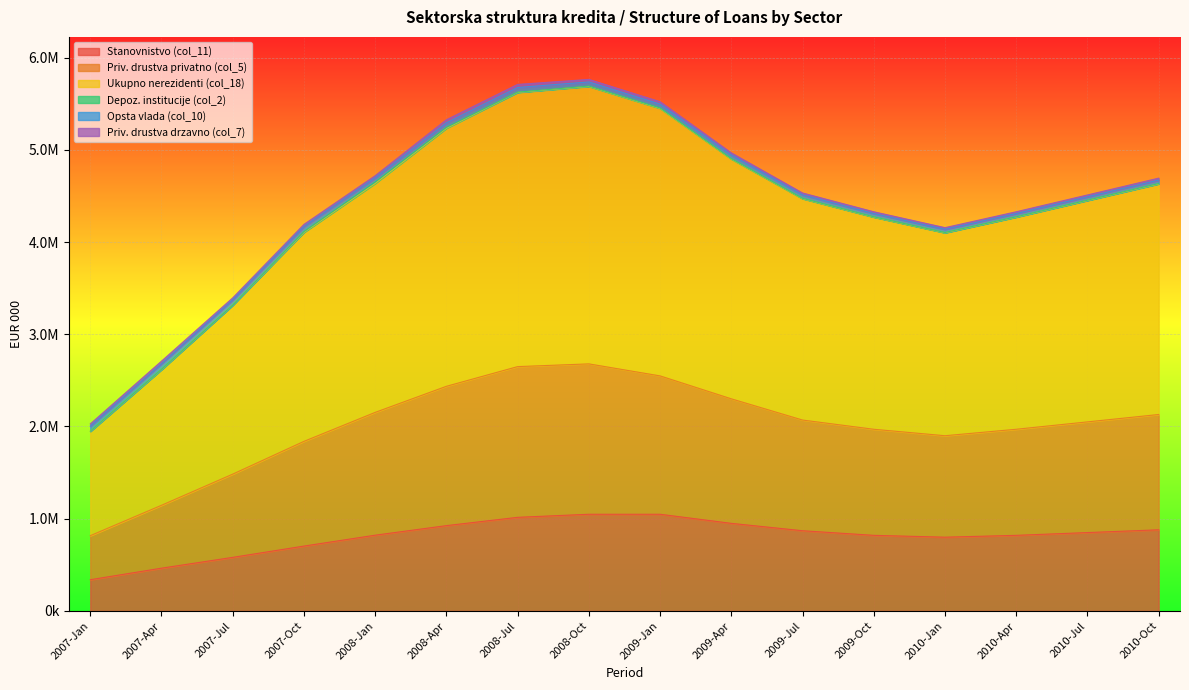

What is the sum of all Stanovnistvo (col_11) values?

12937315.0